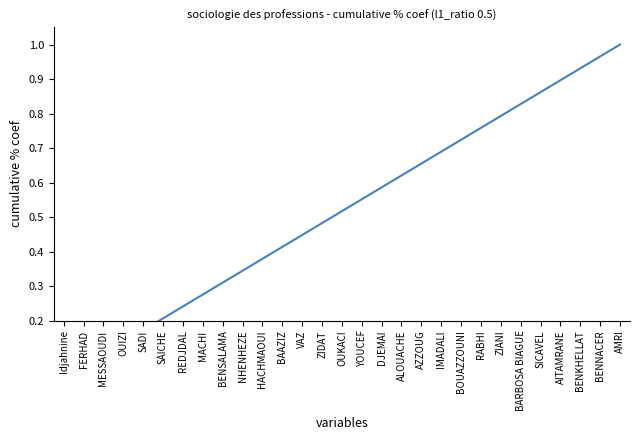

What is the change in value from VAZ to ALOUACHE?

+0.2